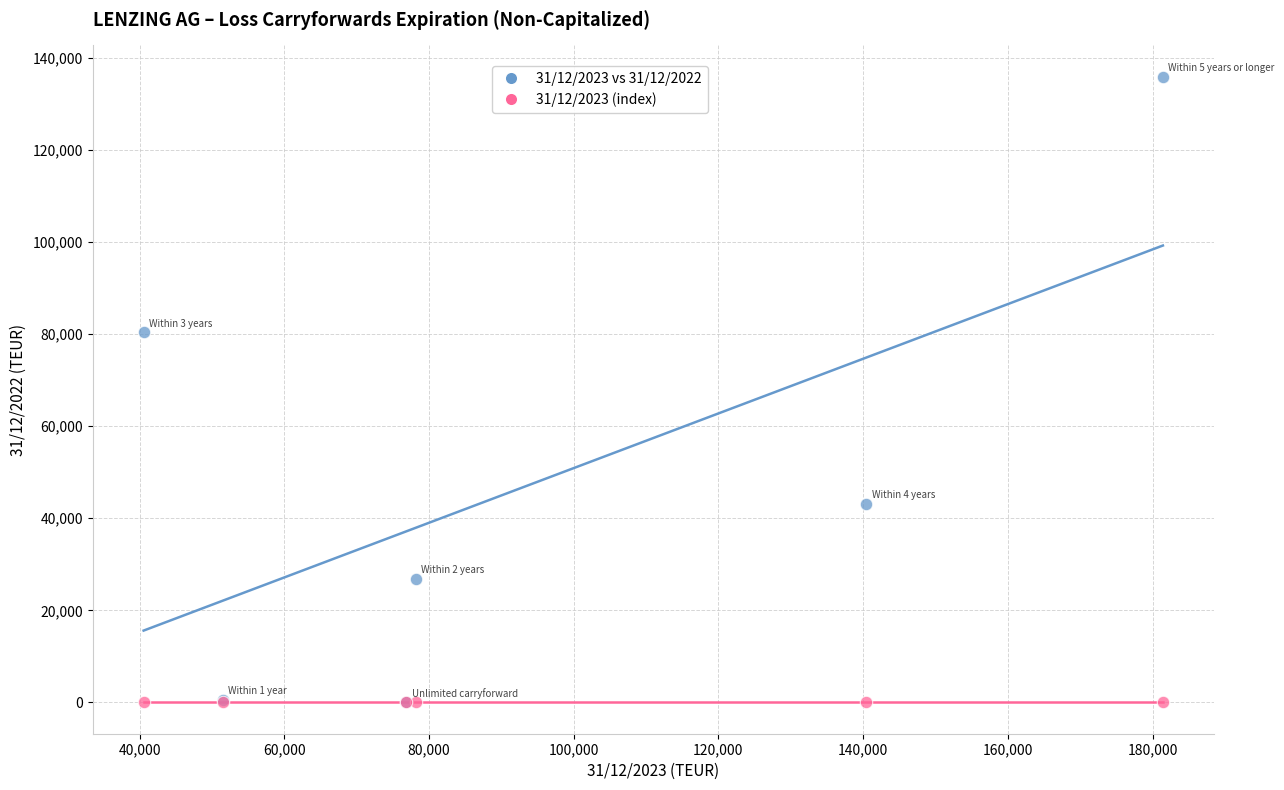

Across all series, what Y value is closest to 67956?

80394